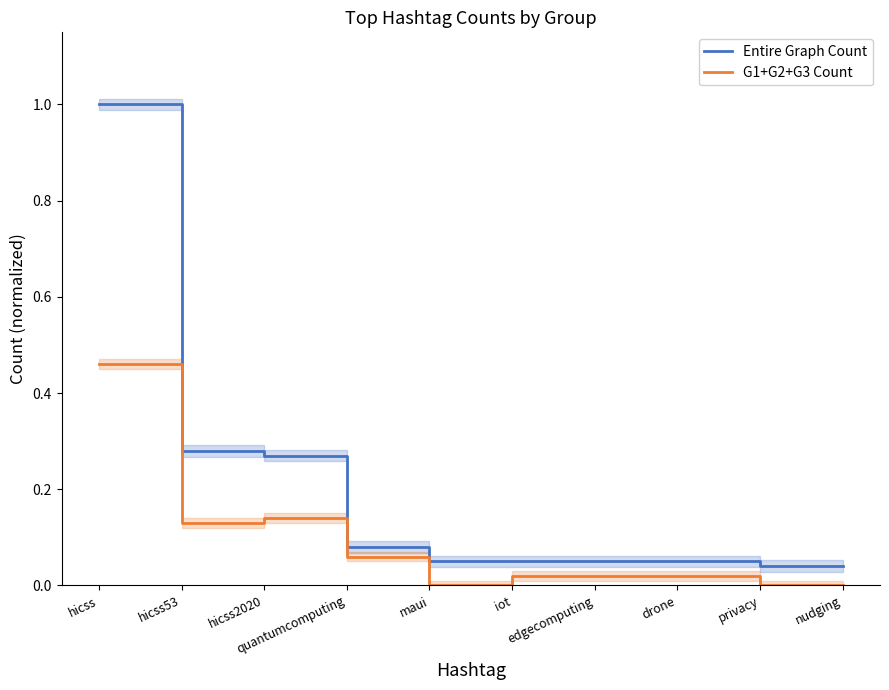

True or false: Entire Graph Count has a value of 0.1 at edgecomputing.

True